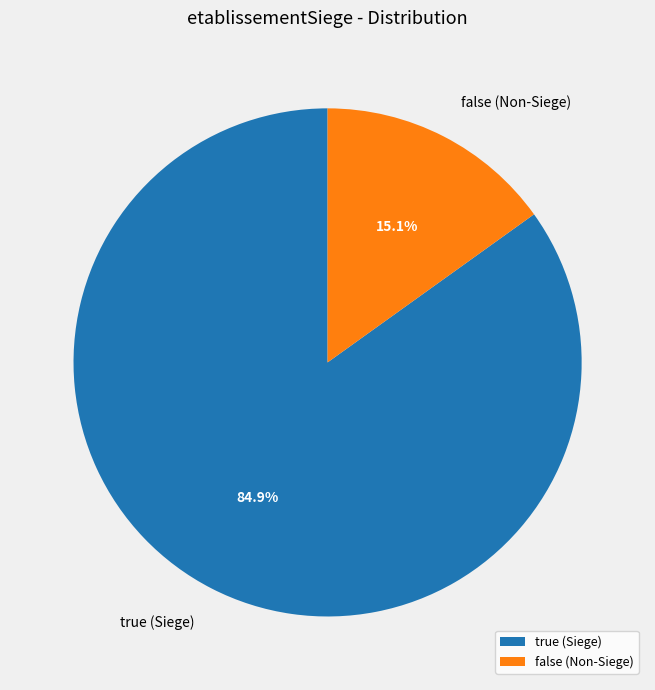

Between false (Non-Siege) and true (Siege), which is larger?

true (Siege)